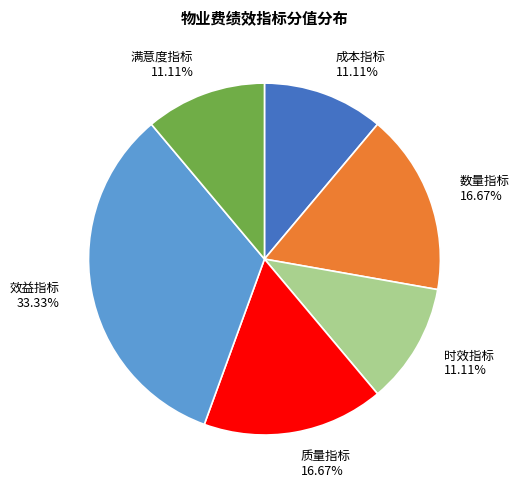

Is the sum of 时效指标 11.11% and 成本指标 11.11% greater than half?

No